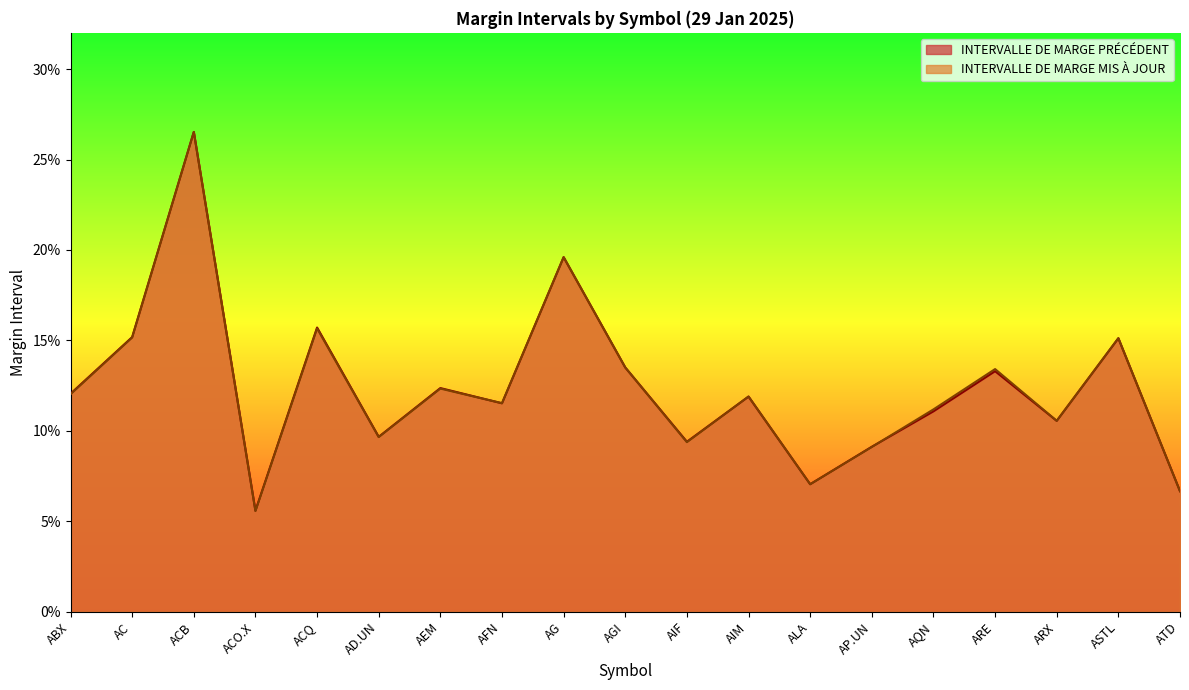

At which category is the sum across all series the highest?

ACB